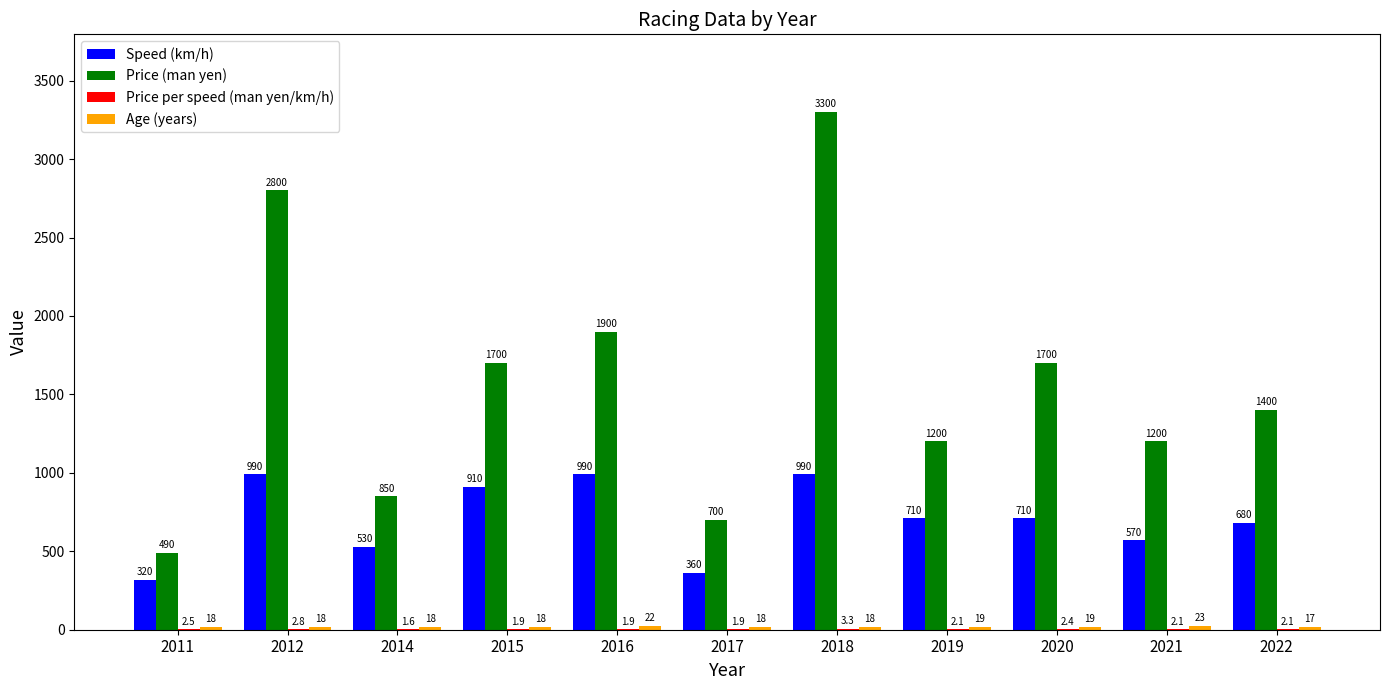

The value of Price (man yen) at 2018 is 3300.0. True or false?

True